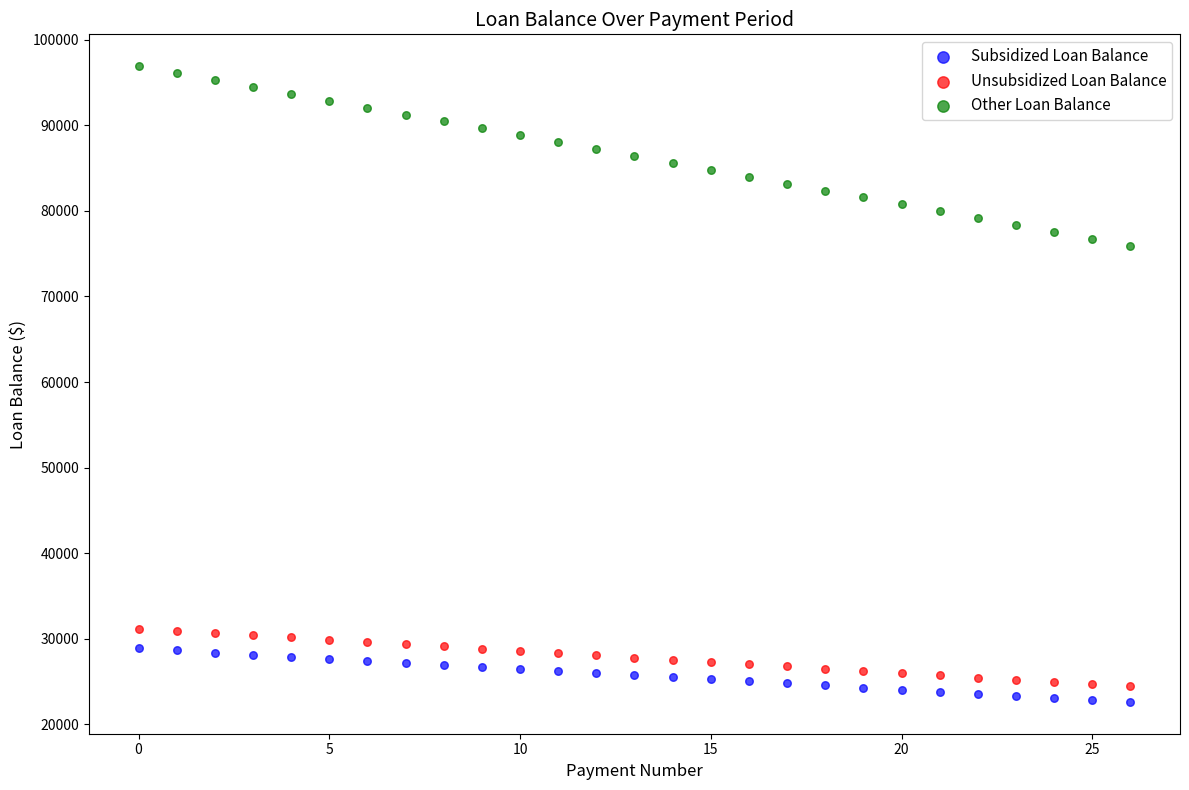

Which series reaches the minimum Y coordinate?

Subsidized Loan Balance